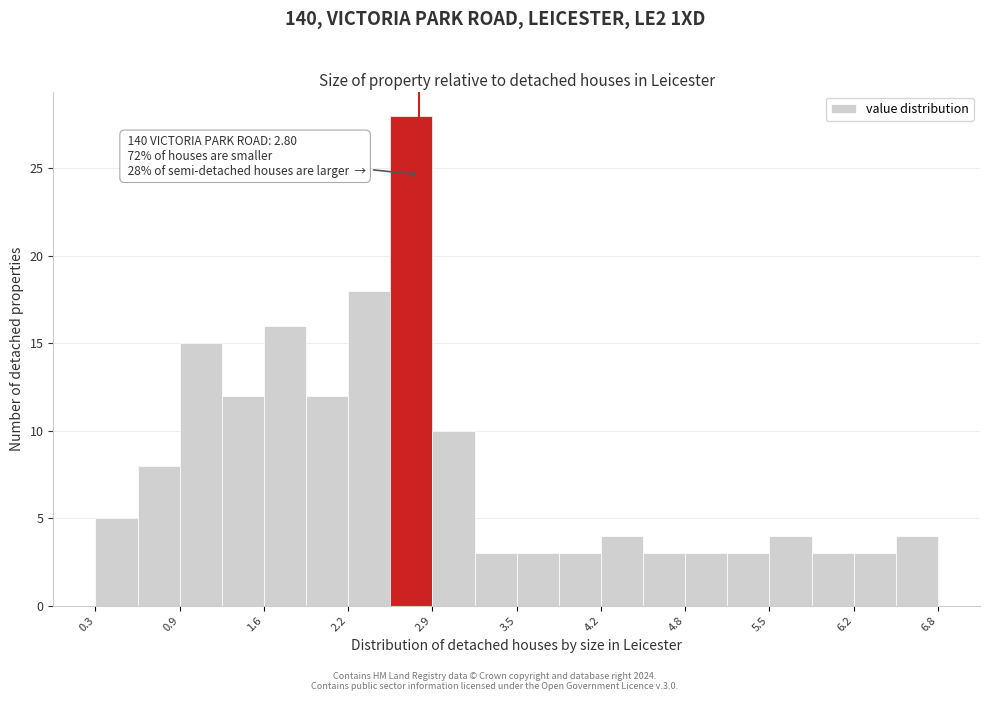

Around what value on the x-axis is the tallest bar? Give the approximate position of its centre, as read against the axis.

2.7